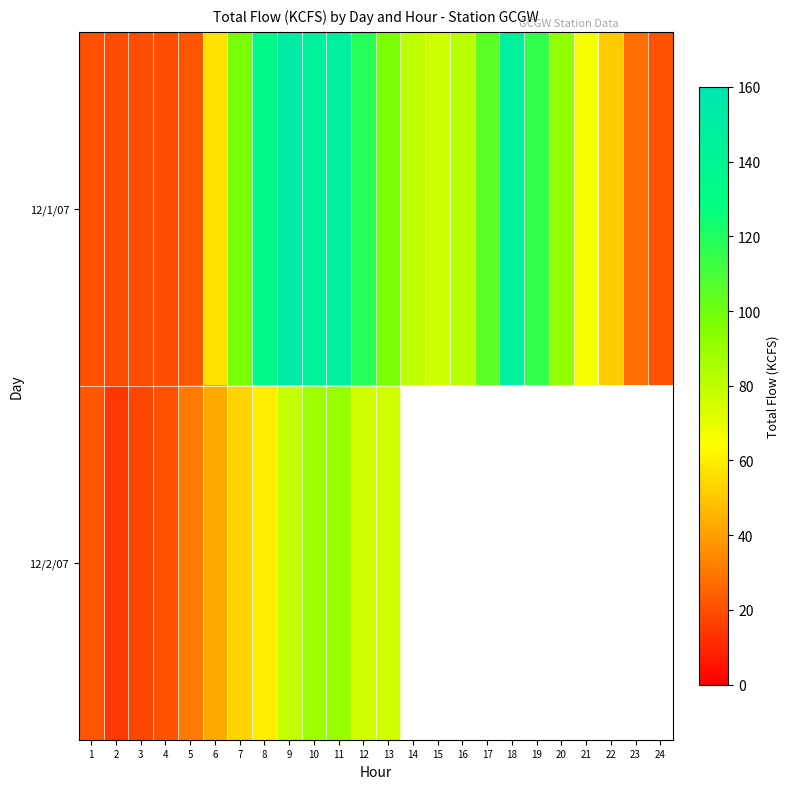

Rank the categories by 12/2/07 value from lowest to highest.

2, 3, 4, 1, 5, 6, 7, 8, 12, 13, 9, 10, 11, 14, 15, 16, 17, 18, 19, 20, 21, 22, 23, 24